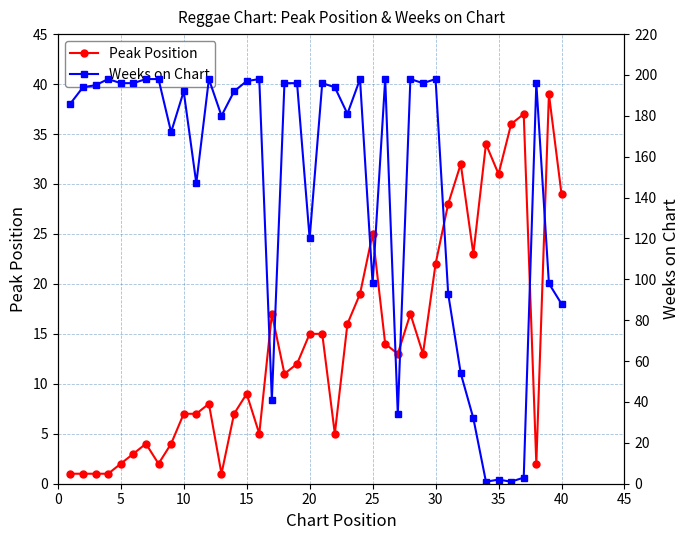

What is the highest value of the Peak Position series?

39